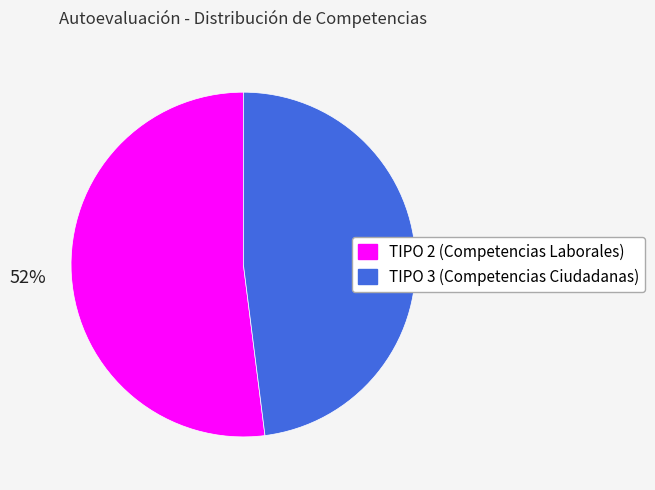

Rank the categories by value from highest to lowest.

TIPO 2 (Competencias Laborales), TIPO 3 (Competencias Ciudadanas)